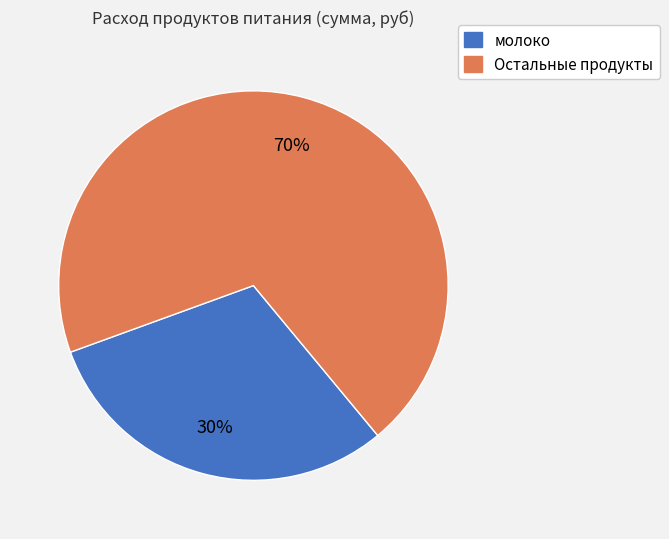

Is there a majority slice in this chart?

Yes